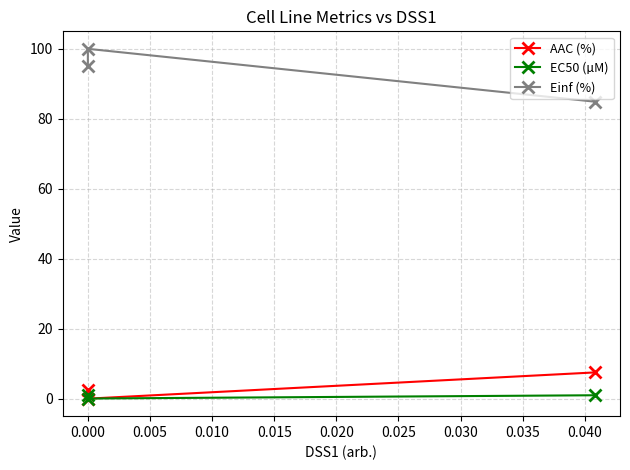

Is it true that EC50 (µM) equals 0.0 at 0.000?

False